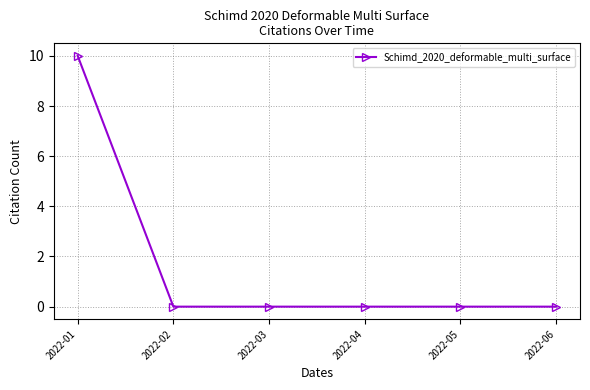

Does the chart have visible grid lines?

Yes